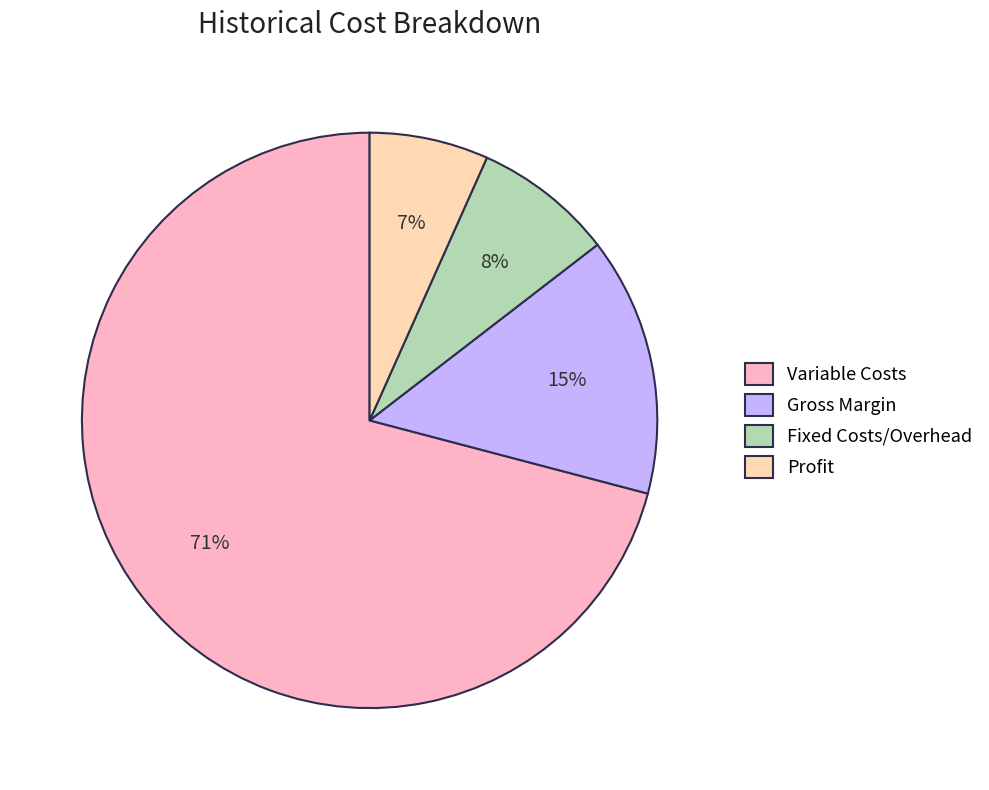

Is the sum of Fixed Costs/Overhead and Profit greater than half?

No